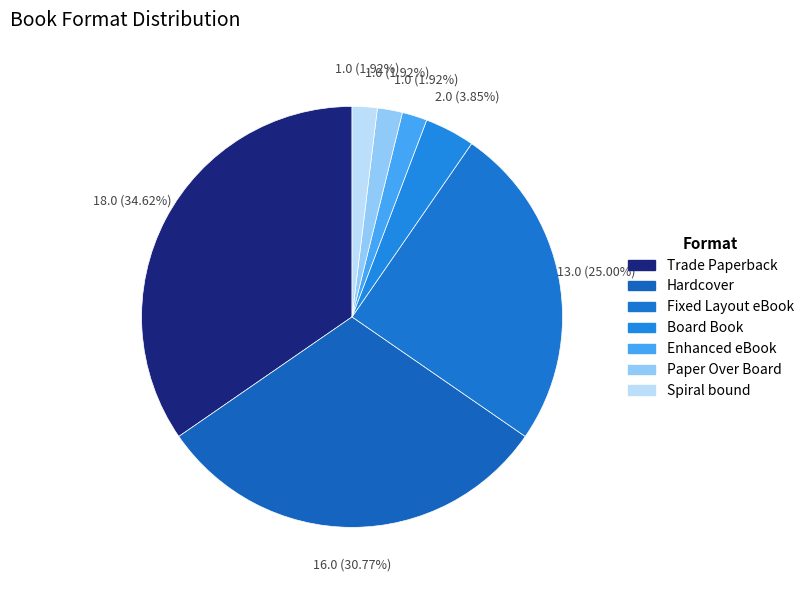

Which has a higher value, Board Book or Spiral bound?

Board Book